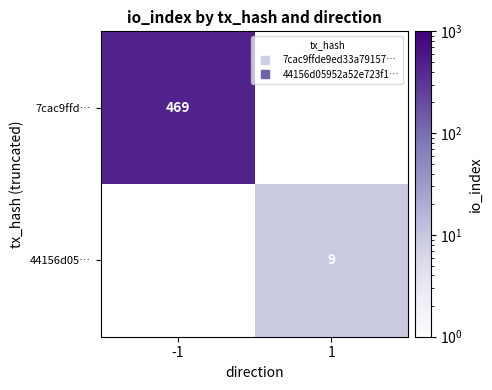

Is it true that 44156d05… equals 15.1 at 1?

False